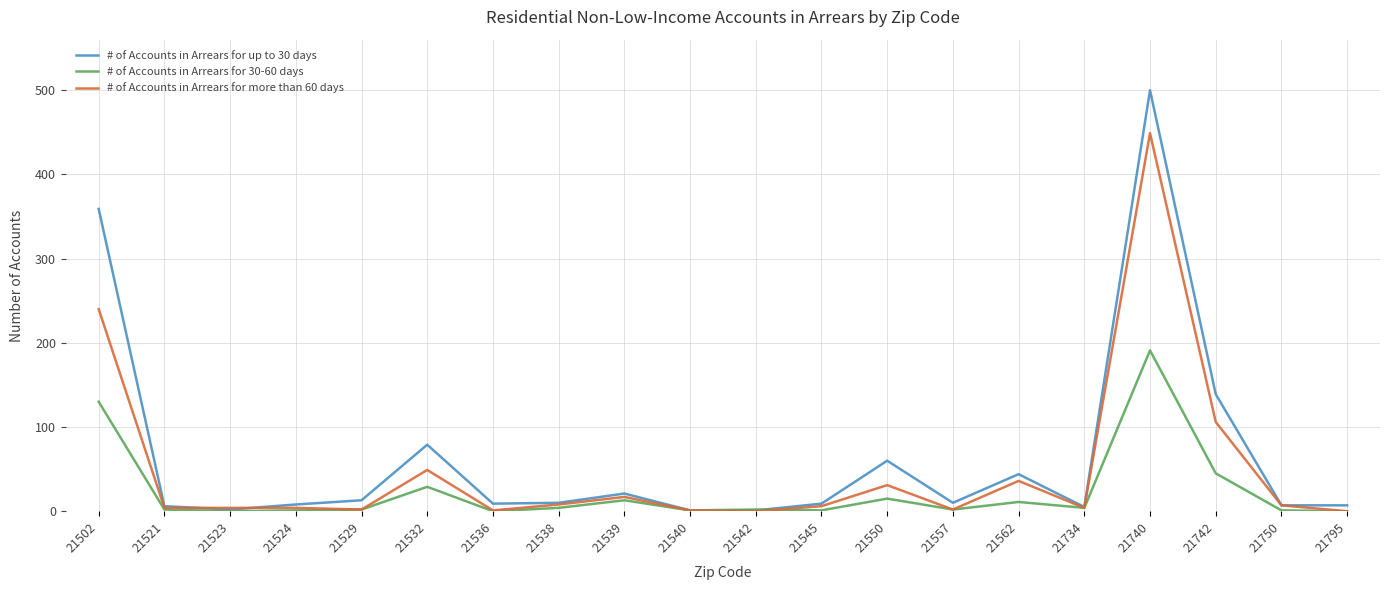

Which series has the widest spread of values?

# of Accounts in Arrears for up to 30 days